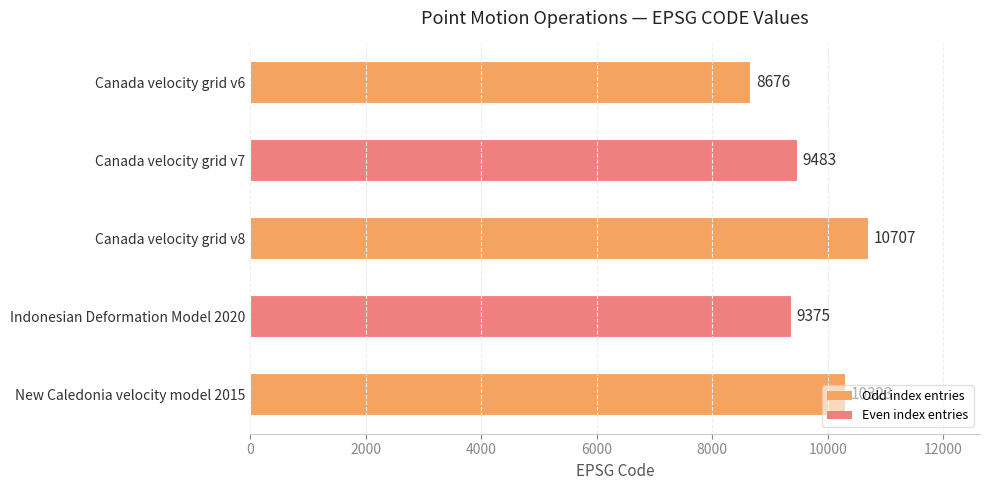

List the labels in order of value, largest first.

Canada velocity grid v8, New Caledonia velocity model 2015, Canada velocity grid v7, Indonesian Deformation Model 2020, Canada velocity grid v6